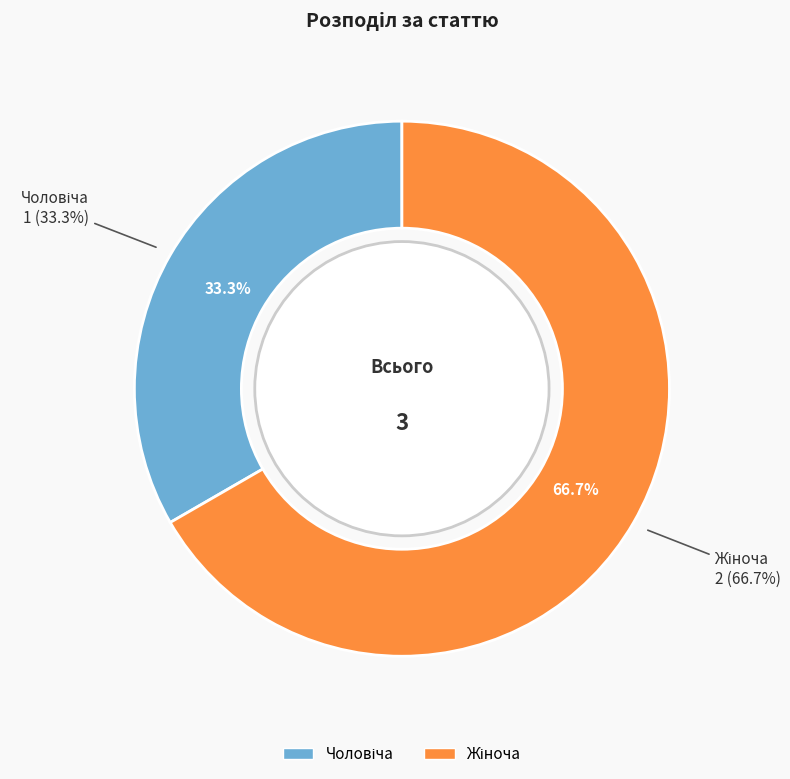

What percentage is the Чоловіча slice, to the nearest percent?

33%